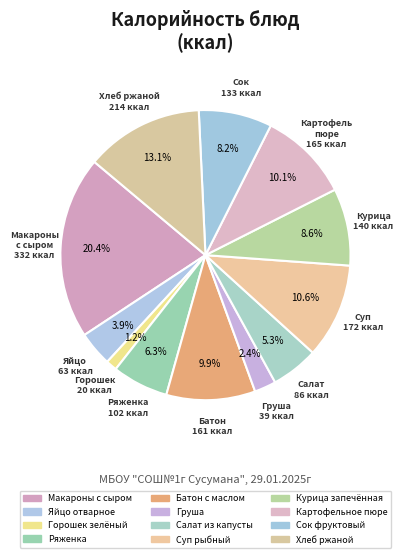

Does Суп рыбный account for over 50% of the chart?

No